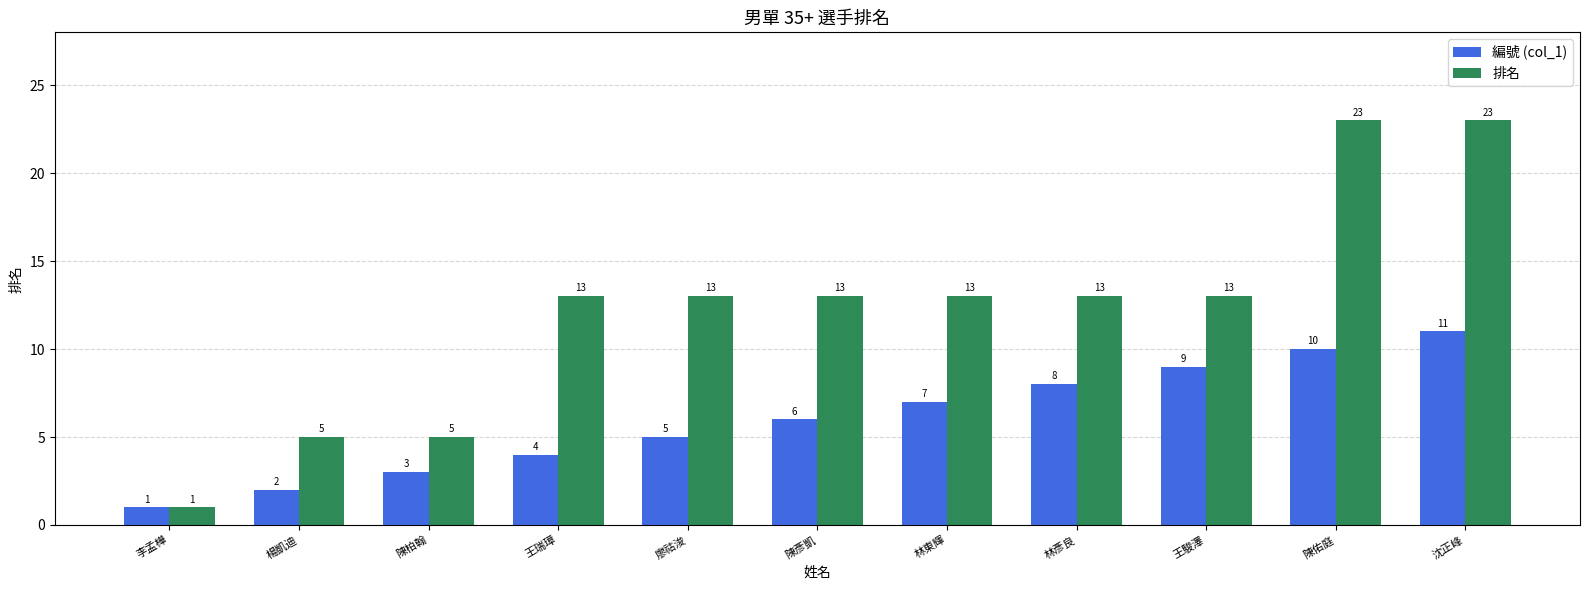

Reading left to right, what are all the values shown in this chart?

編號 (col_1): 李孟樺=1	楊凱迪=2	陳柏翰=3	王瑞璋=4	廖祜浚=5	陳彥凱=6	林東輝=7	林彥良=8	王駿澤=9	陳佑庭=10	沈正峰=11
排名: 李孟樺=1	楊凱迪=5	陳柏翰=5	王瑞璋=13	廖祜浚=13	陳彥凱=13	林東輝=13	林彥良=13	王駿澤=13	陳佑庭=23	沈正峰=23